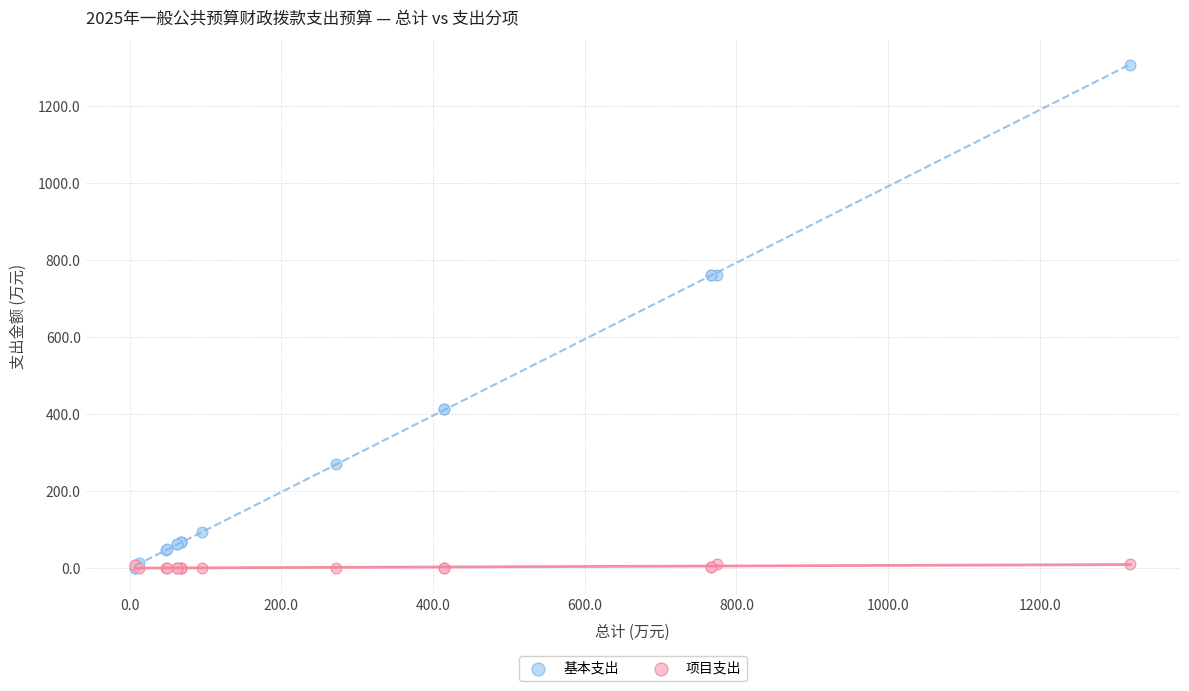

What are all the series names shown in the legend?

基本支出, 项目支出